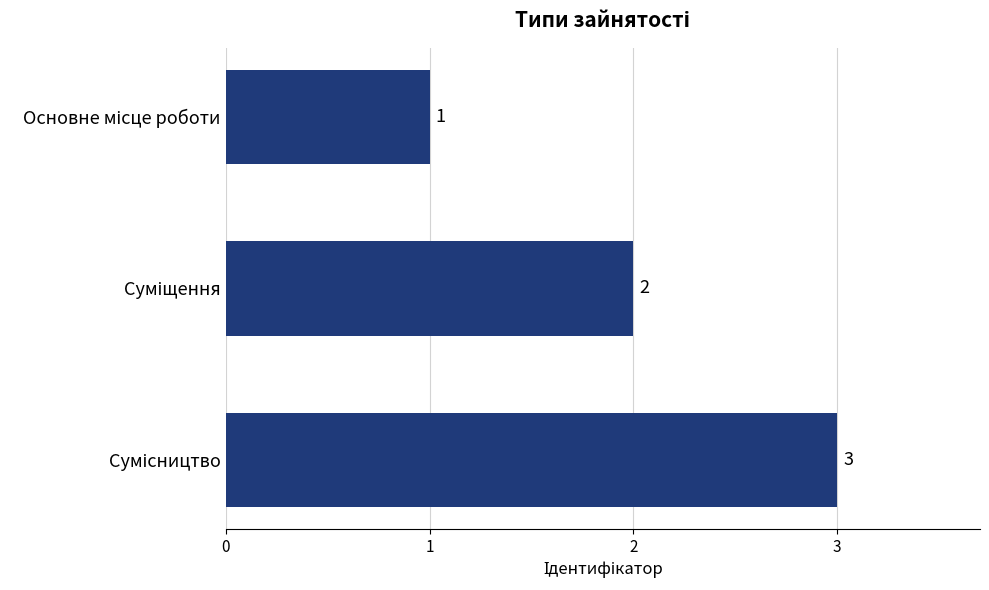

What is the maximum value shown in the chart?

3